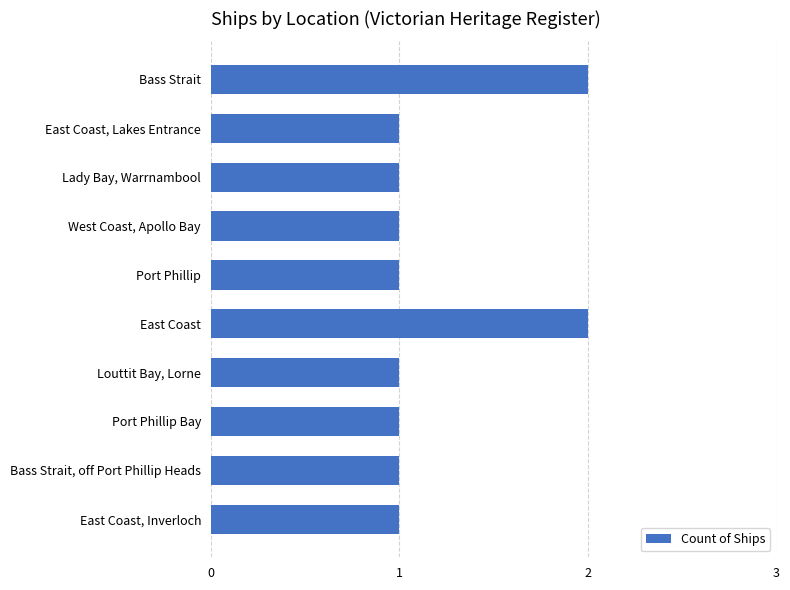

Reading top to bottom, list all the values displayed in this chart.

Bass Strait=2	East Coast, Lakes Entrance=1	Lady Bay, Warrnambool=1	West Coast, Apollo Bay=1	Port Phillip=1	East Coast=2	Louttit Bay, Lorne=1	Port Phillip Bay=1	Bass Strait, off Port Phillip Heads=1	East Coast, Inverloch=1